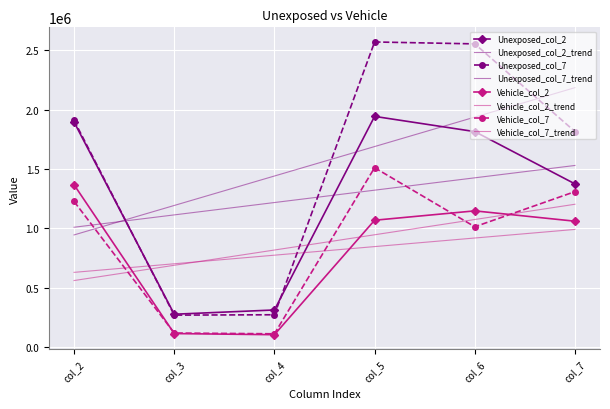

Which series has the widest spread of values?

Unexposed_col_7